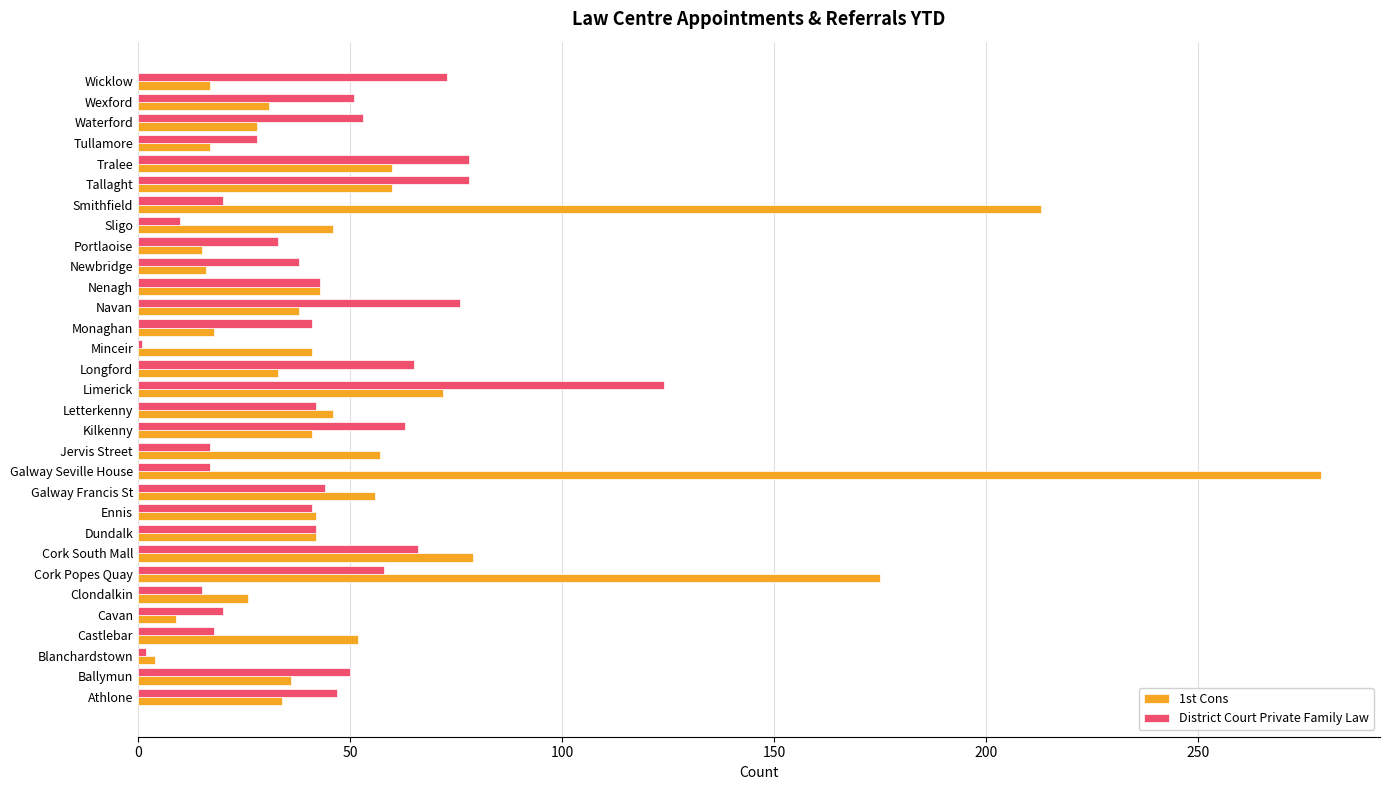

What is the sum of the District Court Private Family Law values at Galway Seville House and Kilkenny?

80